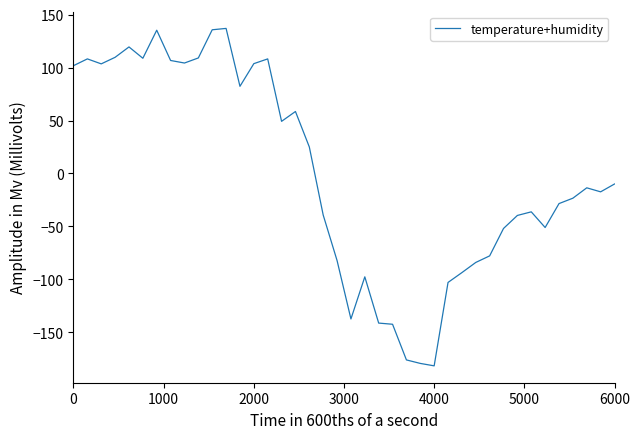

What is the minimum value shown in the chart?

-181.7